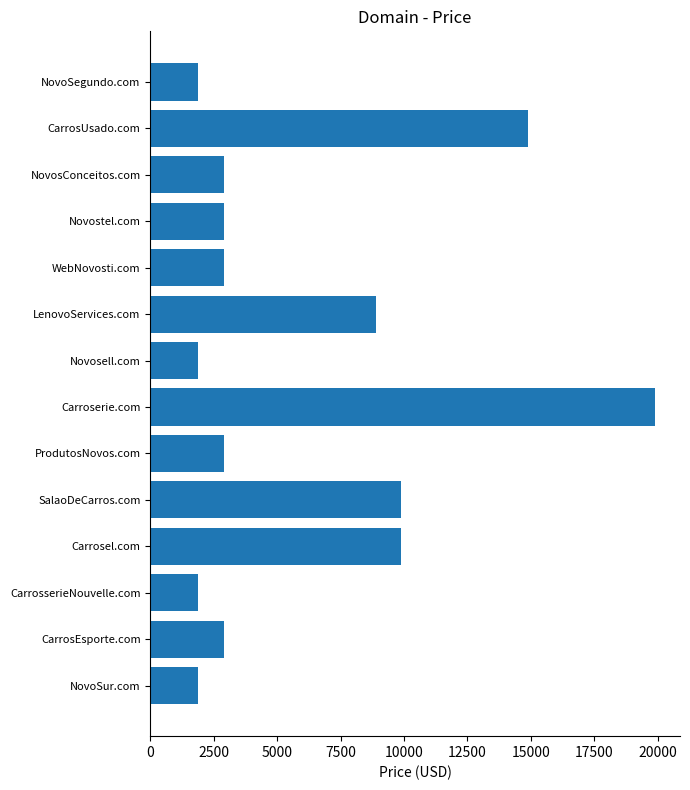

What is the average value?

6102